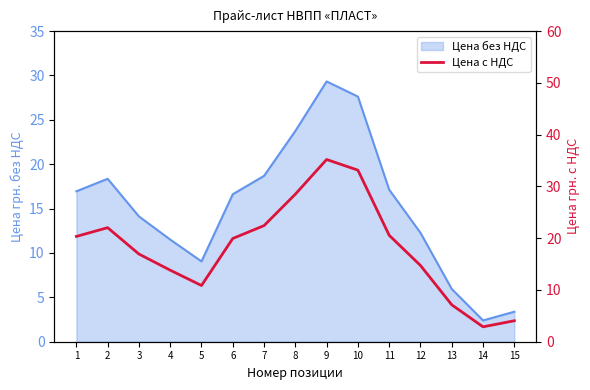

True or false: there are more than 1 points higher than both neighbors.

True